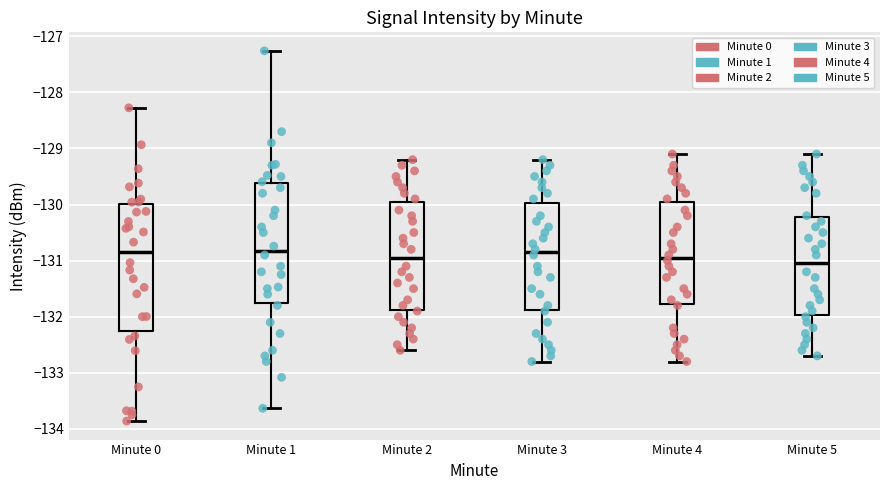

Which box has the lowest median line?

Minute 5